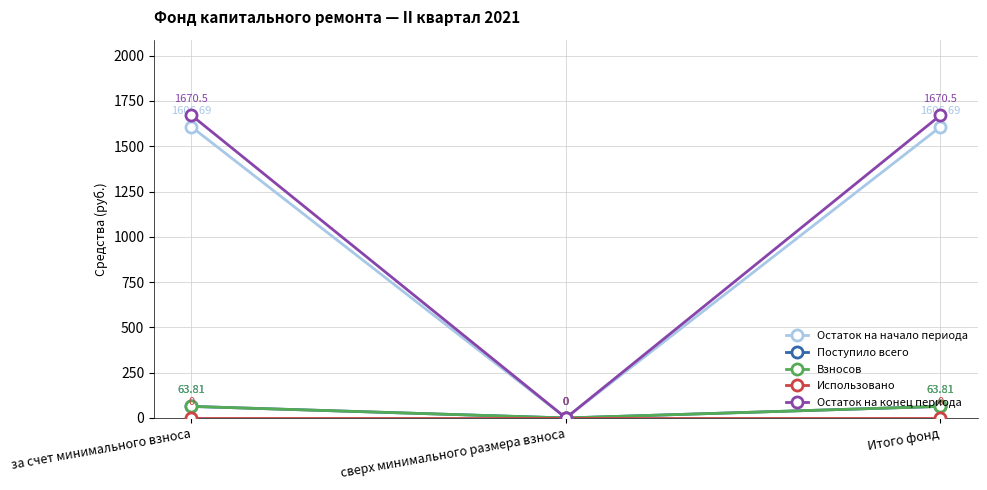

What is the difference between the second highest and minimum values in the Поступило всего series?

63.8